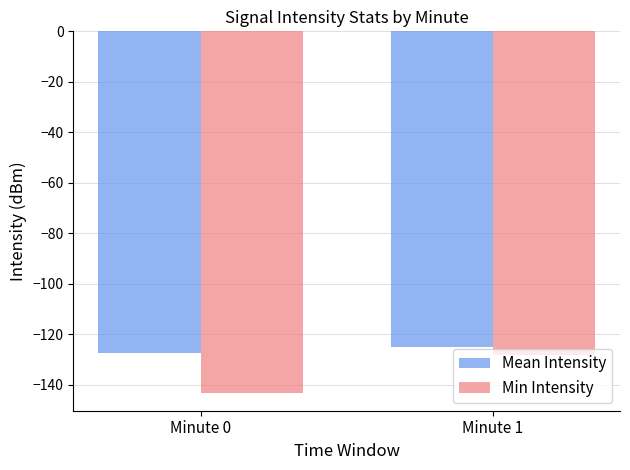

True or false: Min Intensity has a value of -128.3 at Minute 1.

True